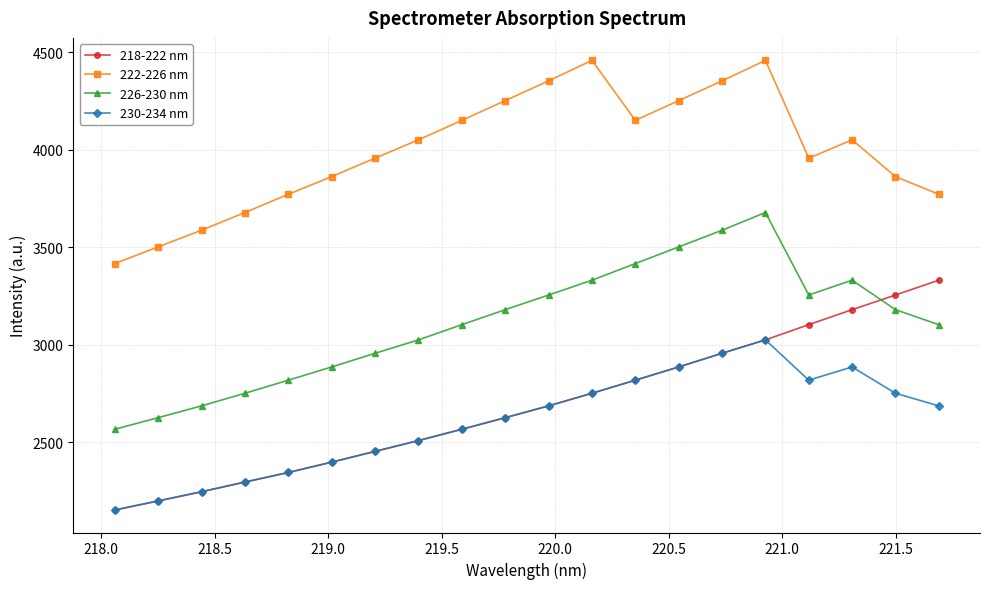

Rank the series by their maximum value, from highest to lowest.

222-226 nm, 226-230 nm, 218-222 nm, 230-234 nm